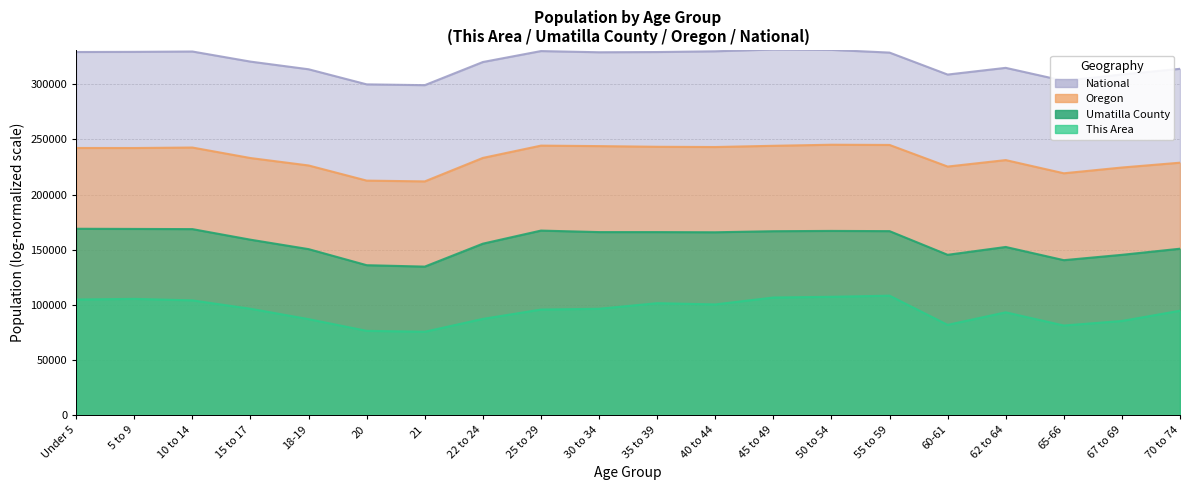

How many data points in Umatilla County are above 165855?

10